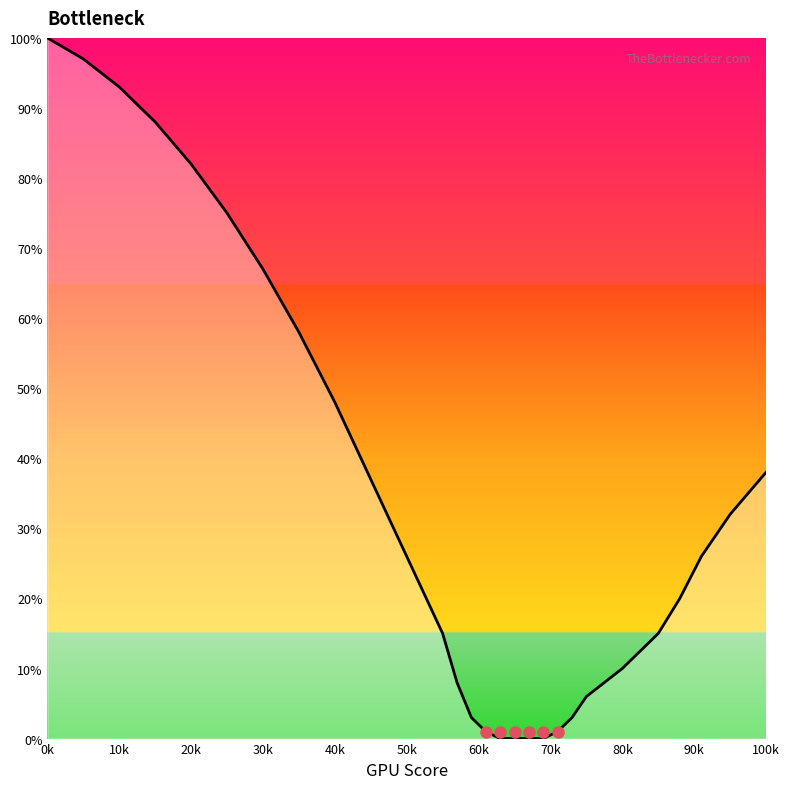

What is the maximum value shown in the chart?

100